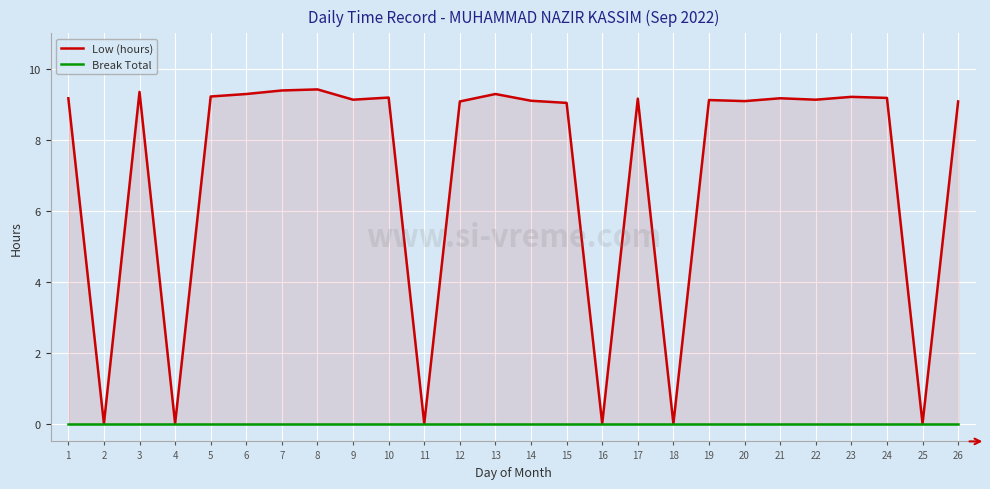

At which label is Low (hours) closest to 4?

2